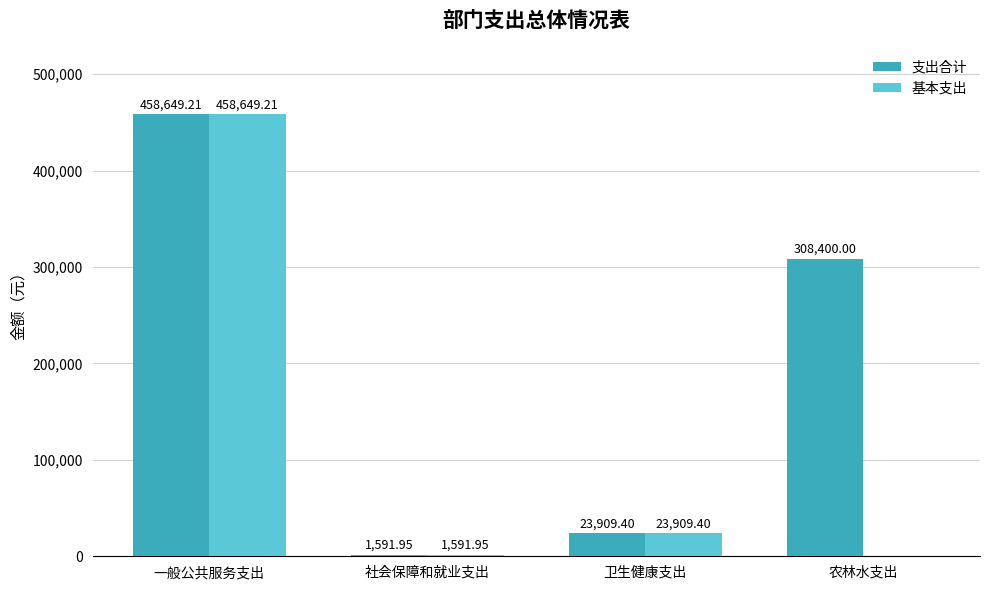

Which label corresponds to the largest value in the chart?

一般公共服务支出